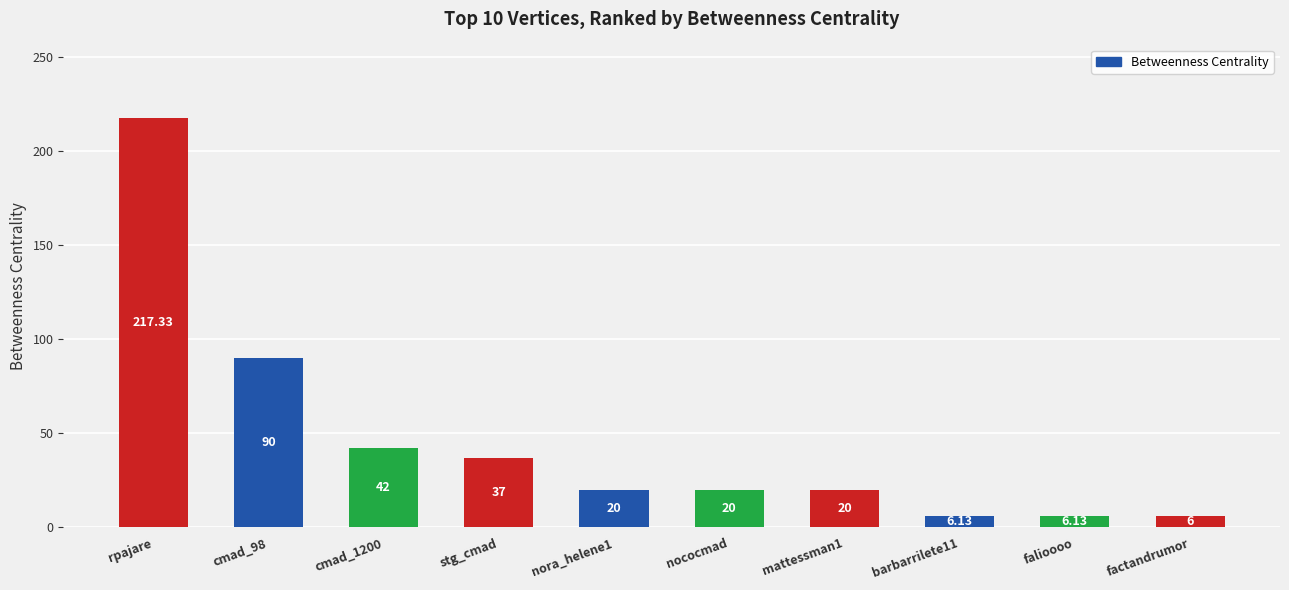

What position from the left is nococmad?

6